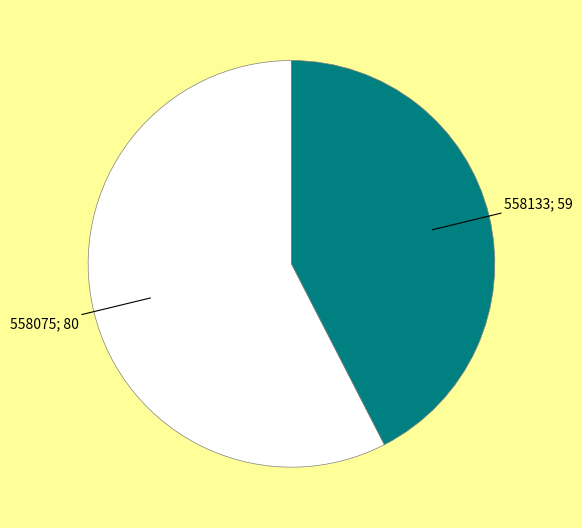

Count the number of slices in the pie.

2